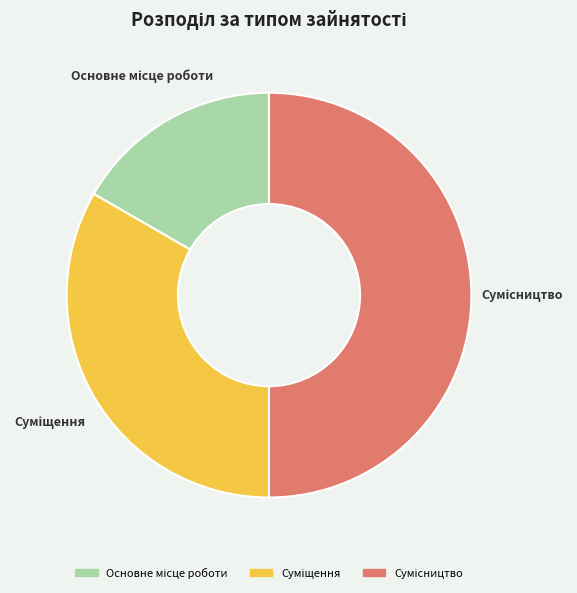

Which category has the biggest portion of the pie?

Сумісництво